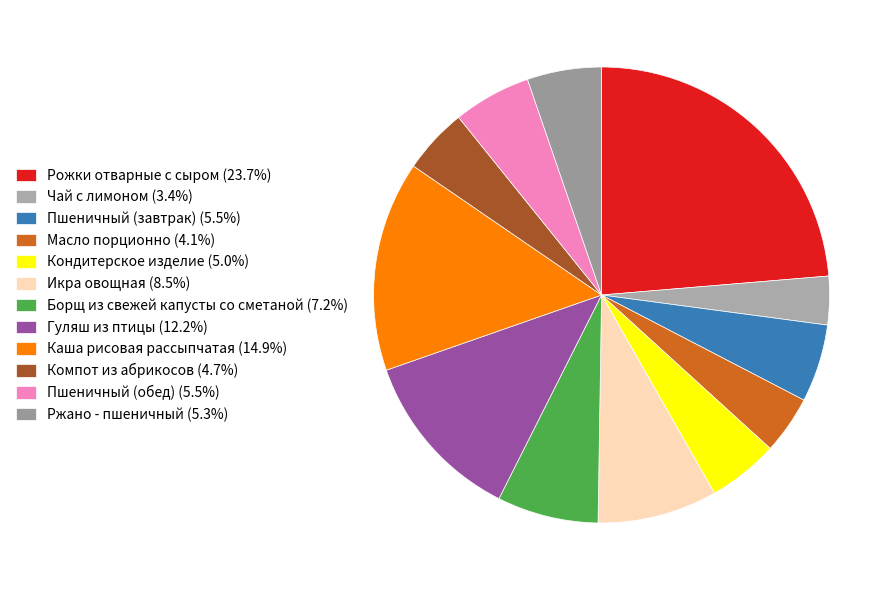

Do Икра овощная and Рожки отварные с сыром together represent more than half of the pie?

No